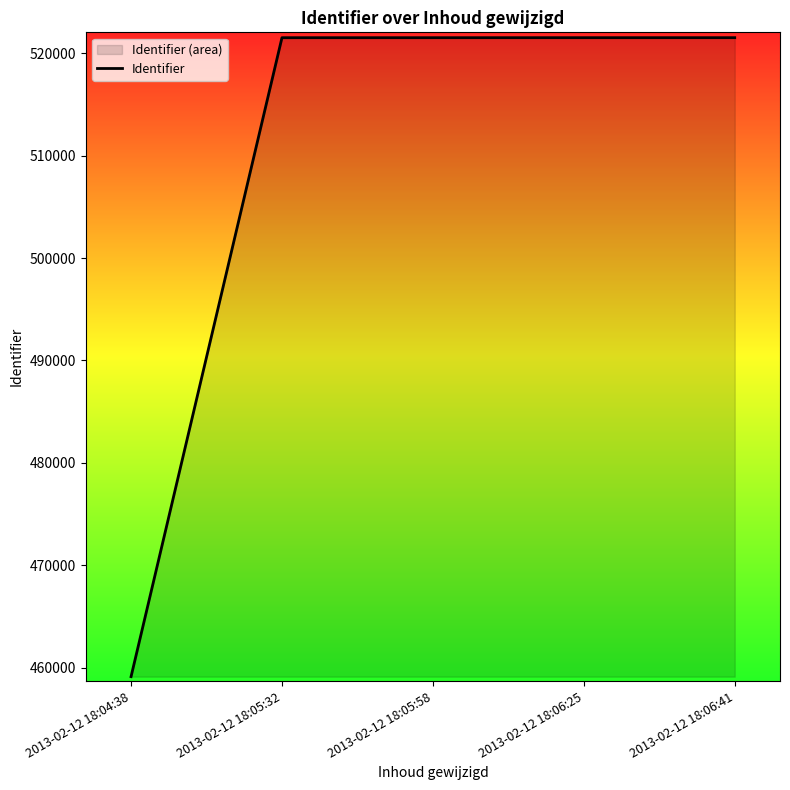

The value at 2013-02-12 18:05:58 is 521527. True or false?

True